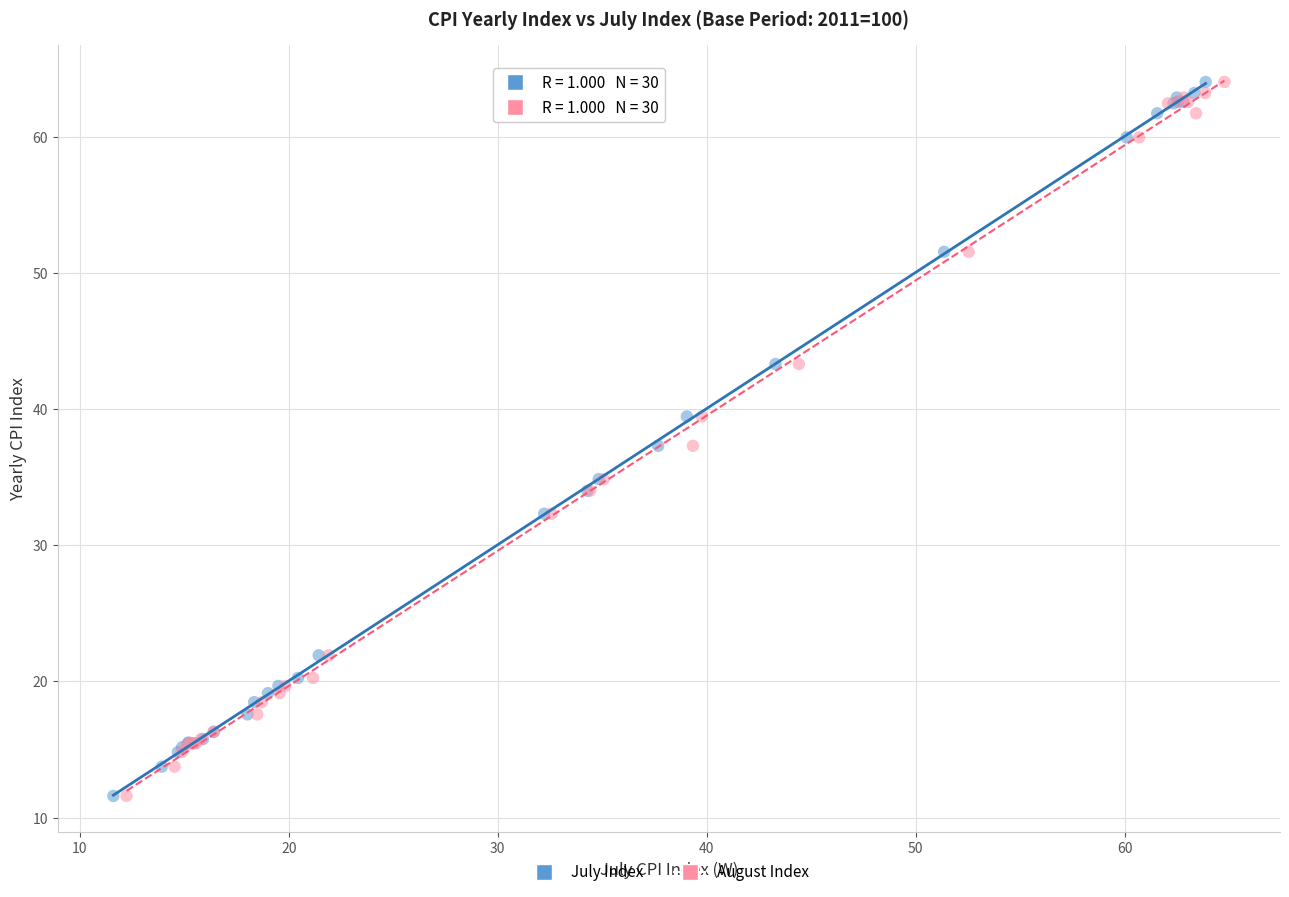

What are all the series names shown in the legend?

July Index, August Index